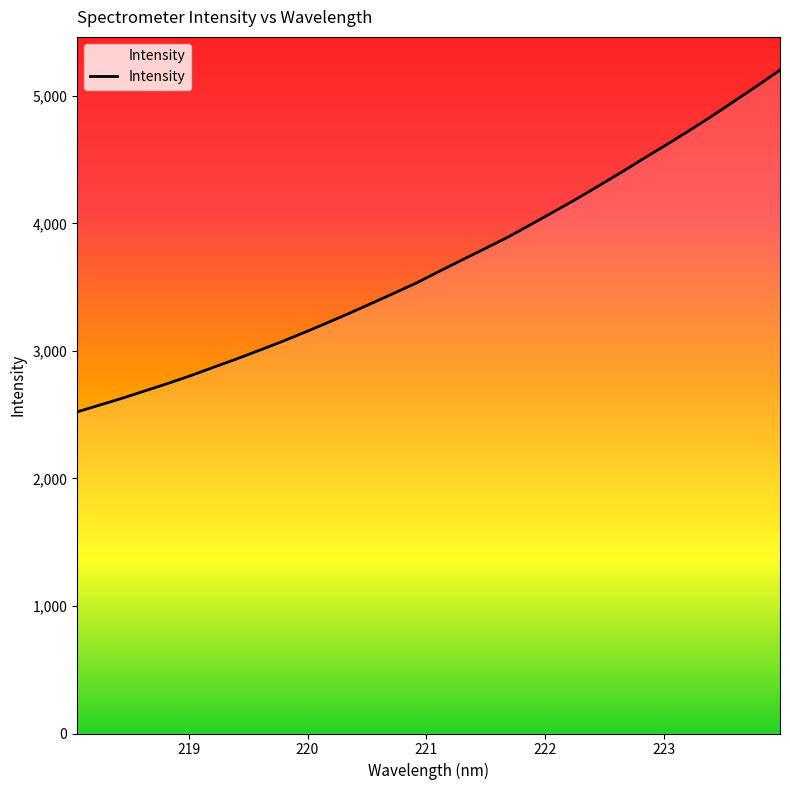

What is the minimum value shown in the chart?

2522.3